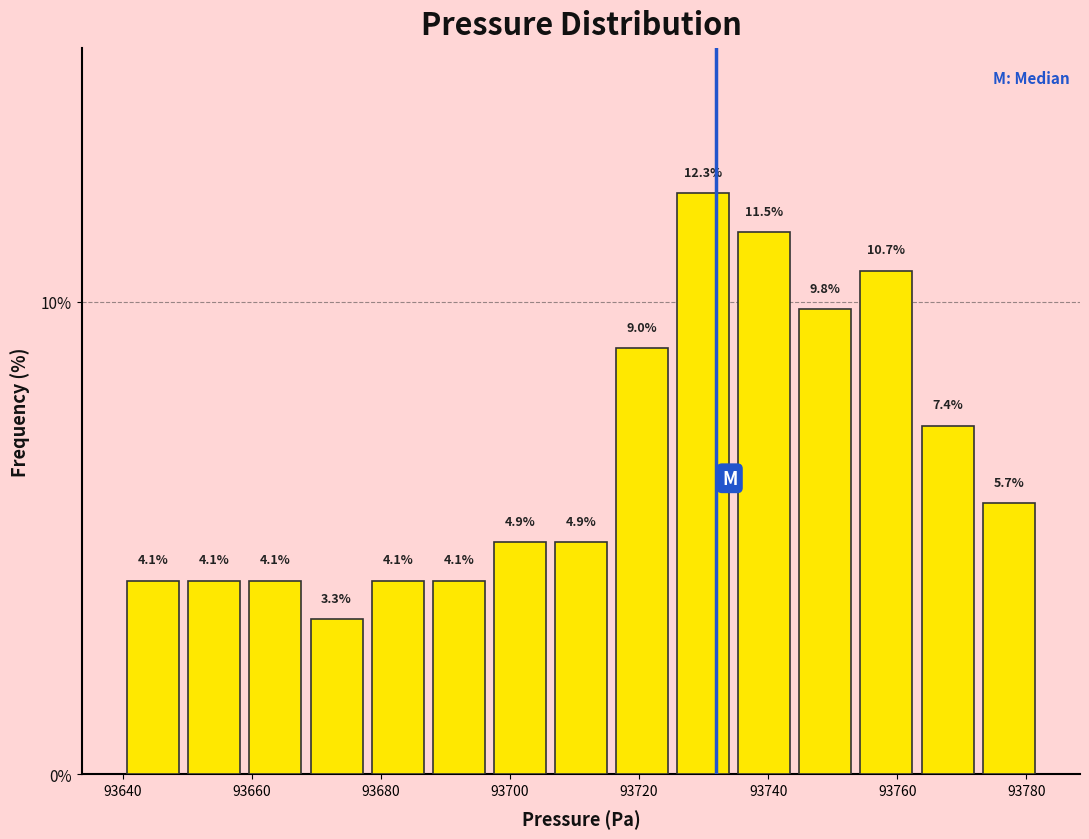

Reading left to right, transcribe this chart: for each bar, give the range it covers on the x-axis and its height. The bar edges are not printed on the chart, so give them approximately, as read against the axis.

93640 to 93650: 4.1
93650 to 93658: 4.1
93658 to 93668: 4.1
93668 to 93678: 3.3
93678 to 93688: 4.1
93688 to 93696: 4.1
93696 to 93706: 4.9
93706 to 93716: 4.9
93716 to 93726: 9.0
93726 to 93734: 12.3
93734 to 93744: 11.5
93744 to 93754: 9.8
93754 to 93764: 10.7
93764 to 93772: 7.4
93772 to 93782: 5.7